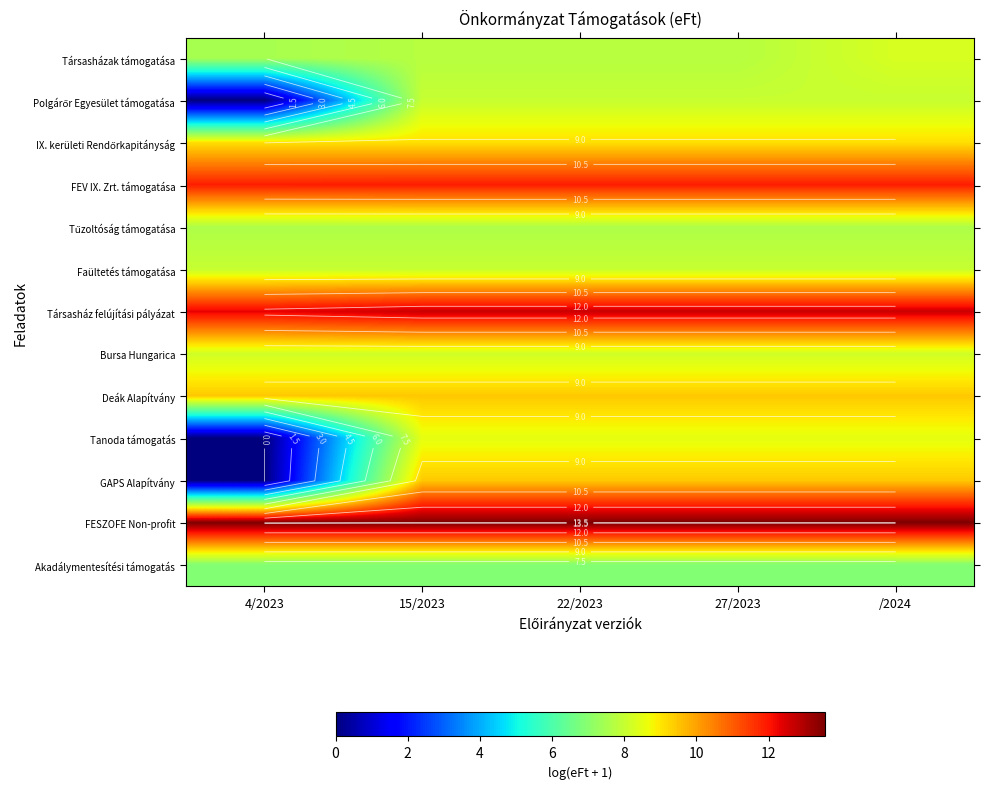

Is it true that Tűzoltóság támogatása equals 7.6 at 22/2023?

True